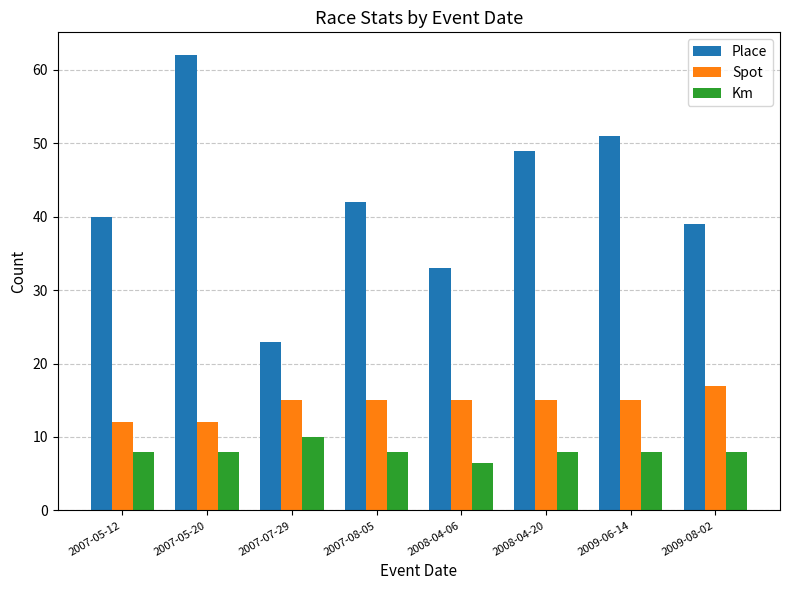

Reading right to left, list all the values displayed in this chart.

Place: 2009-08-02=39.0	2009-06-14=51.0	2008-04-20=49.0	2008-04-06=33.0	2007-08-05=42.0	2007-07-29=23.0	2007-05-20=62.0	2007-05-12=40.0
Spot: 2009-08-02=17.0	2009-06-14=15.0	2008-04-20=15.0	2008-04-06=15.0	2007-08-05=15.0	2007-07-29=15.0	2007-05-20=12.0	2007-05-12=12.0
Km: 2009-08-02=8.0	2009-06-14=8.0	2008-04-20=8.0	2008-04-06=6.5	2007-08-05=8.0	2007-07-29=10.0	2007-05-20=8.0	2007-05-12=8.0